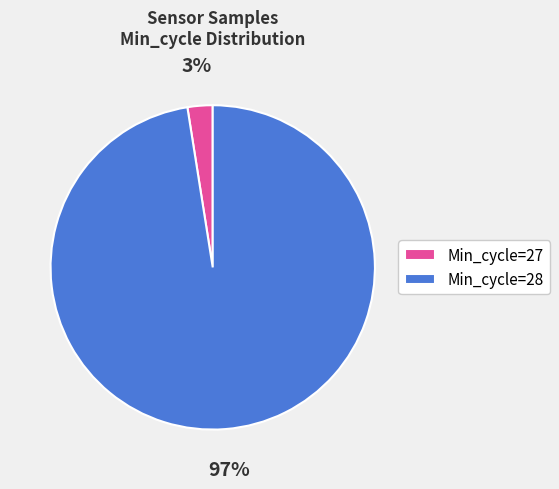

Is the sum of Min_cycle=28 and Min_cycle=27 greater than half?

Yes